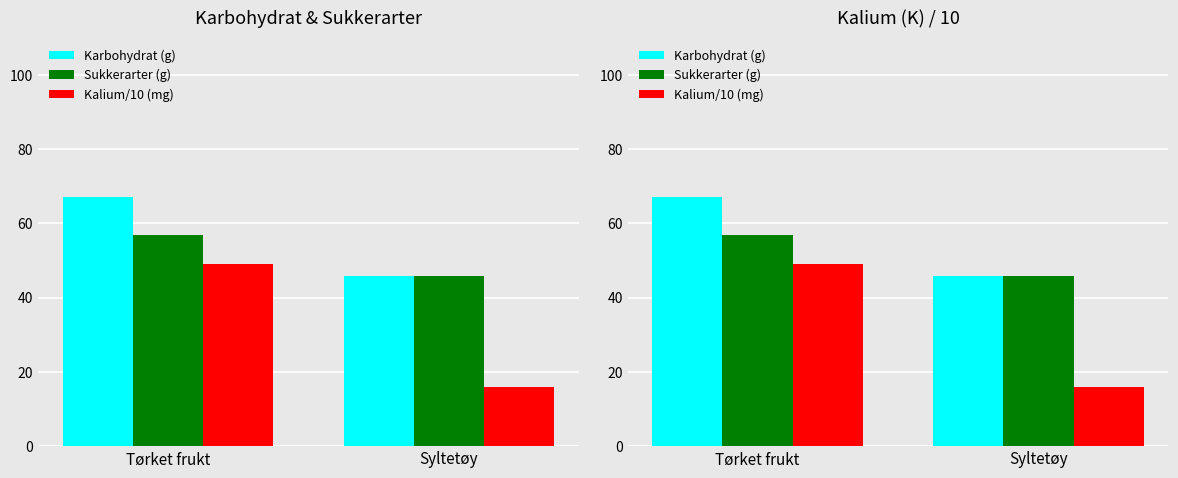

How many data points does each series have?

2